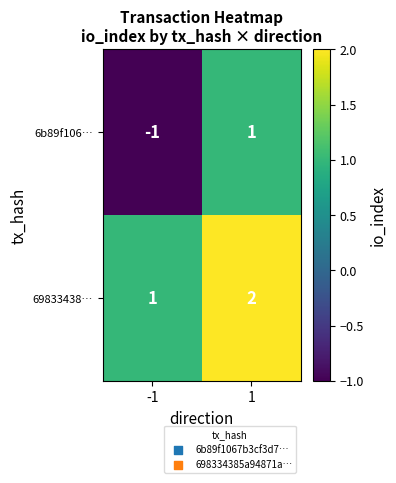

Is the value of 69833438… at 1 greater than the value of 6b89f106… at -1?

Yes